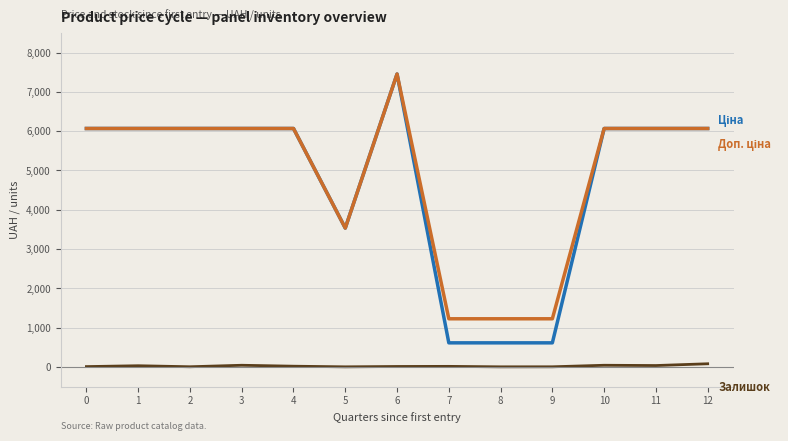

At which category is the sum across all series the highest?

6